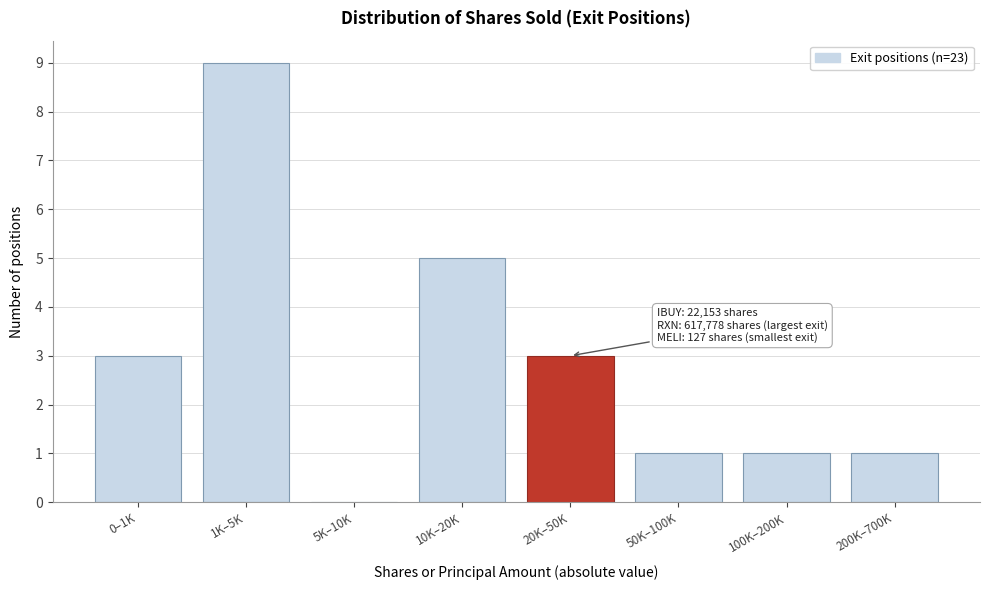

Reading left to right, what are all the values shown in this chart?

0–1K=3	1K–5K=9	5K–10K=0	10K–20K=5	20K–50K=3	50K–100K=1	100K–200K=1	200K–700K=1